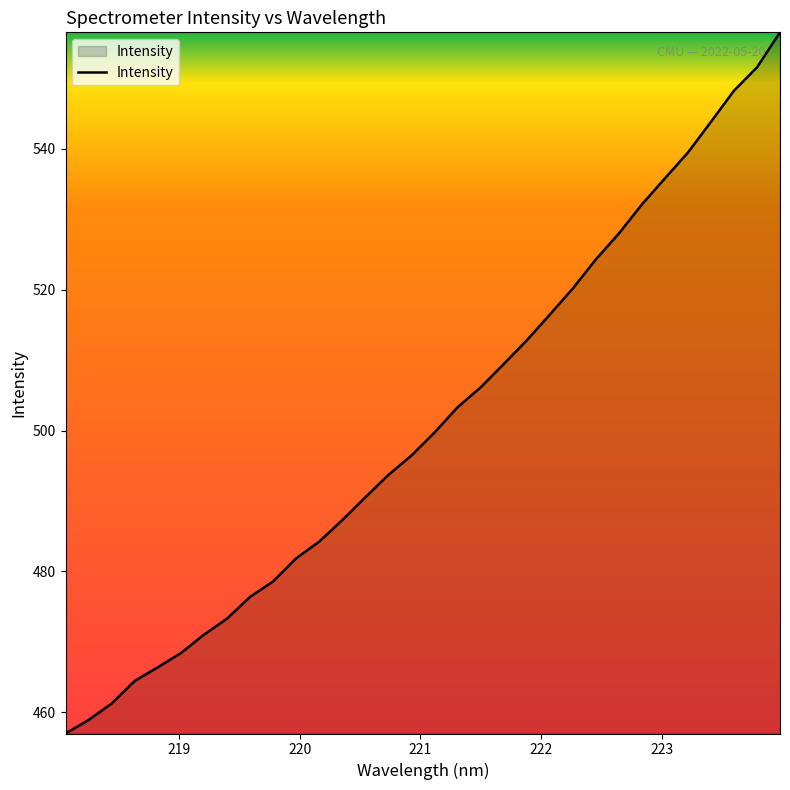

What is the average value?

501.2